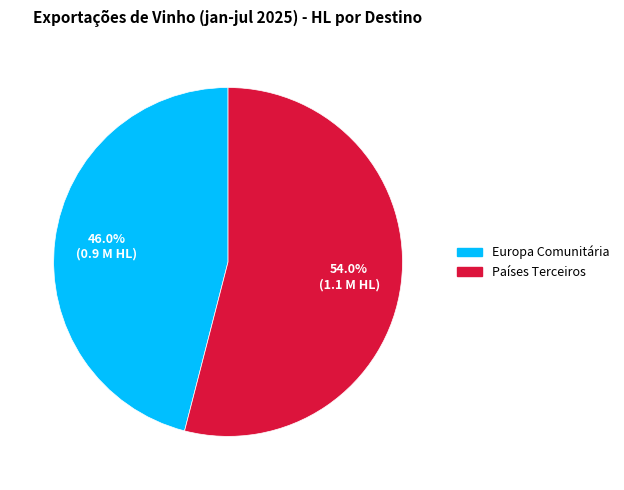

How many slices are in this pie chart?

2